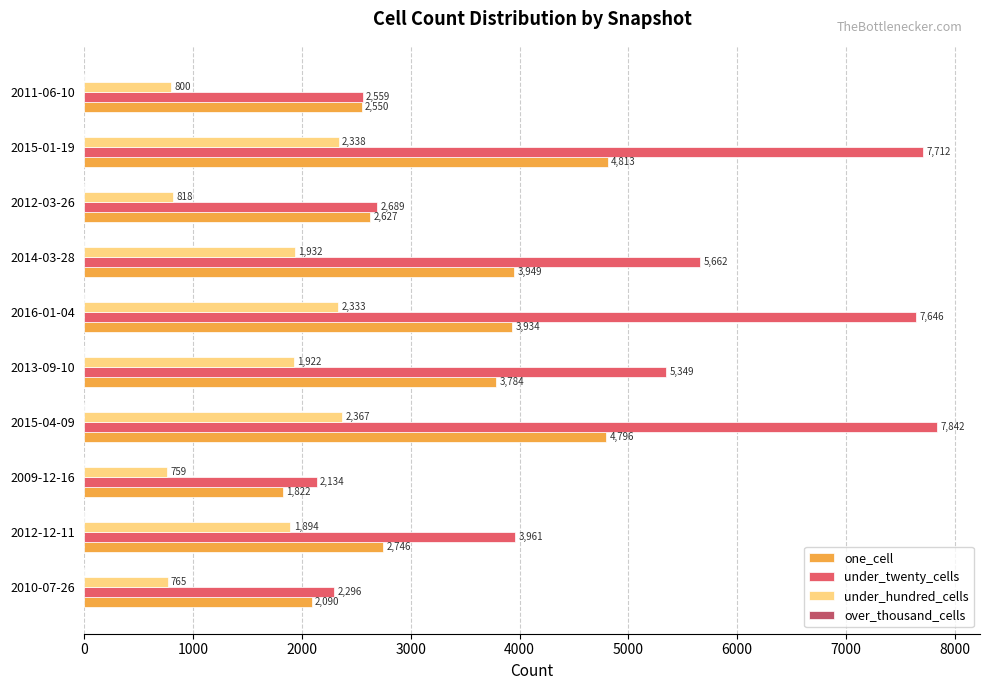

What is the difference between the maximum and minimum values in the under_hundred_cells series?

1608